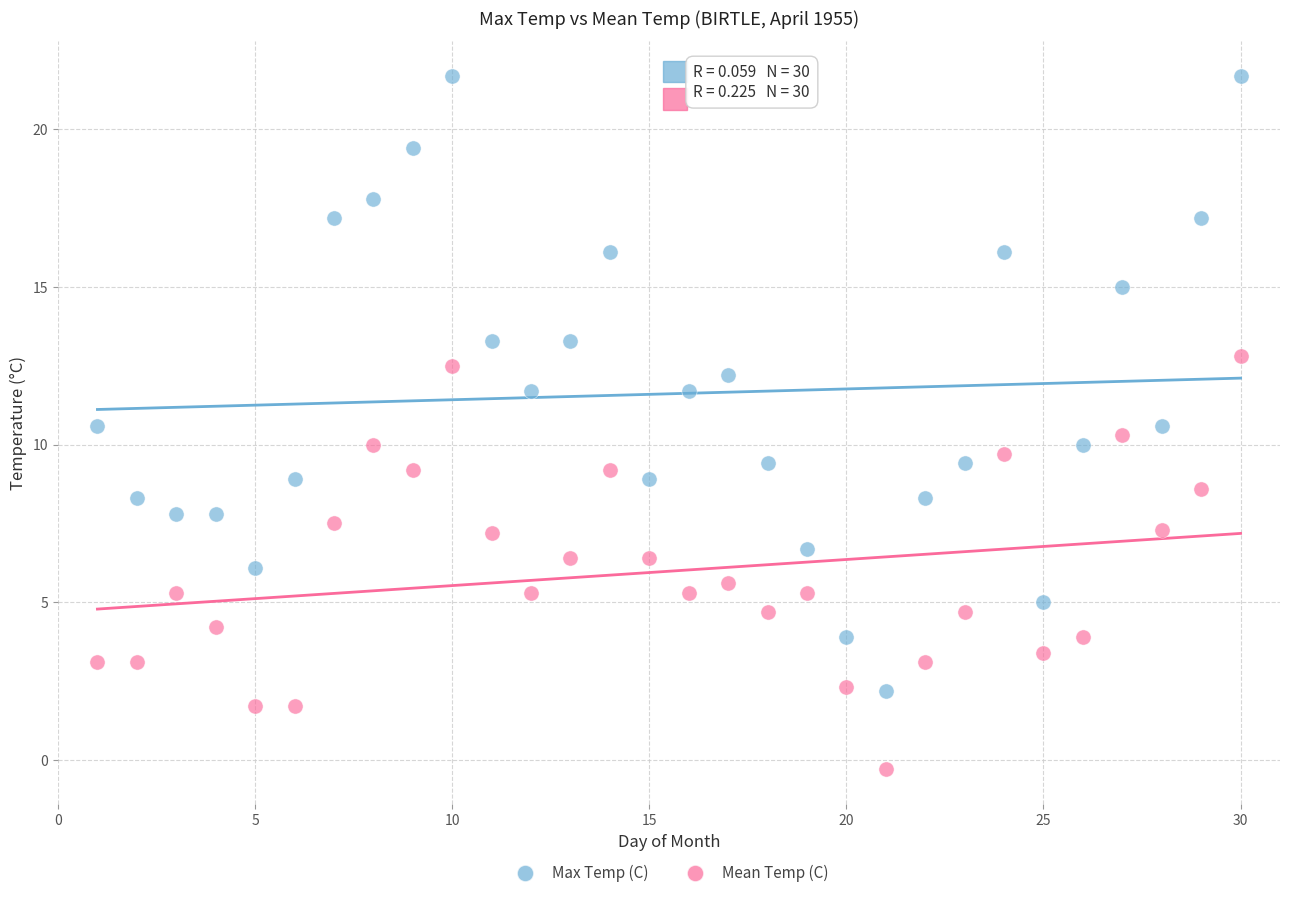

Which series contains the highest Y value?

Max Temp (C)